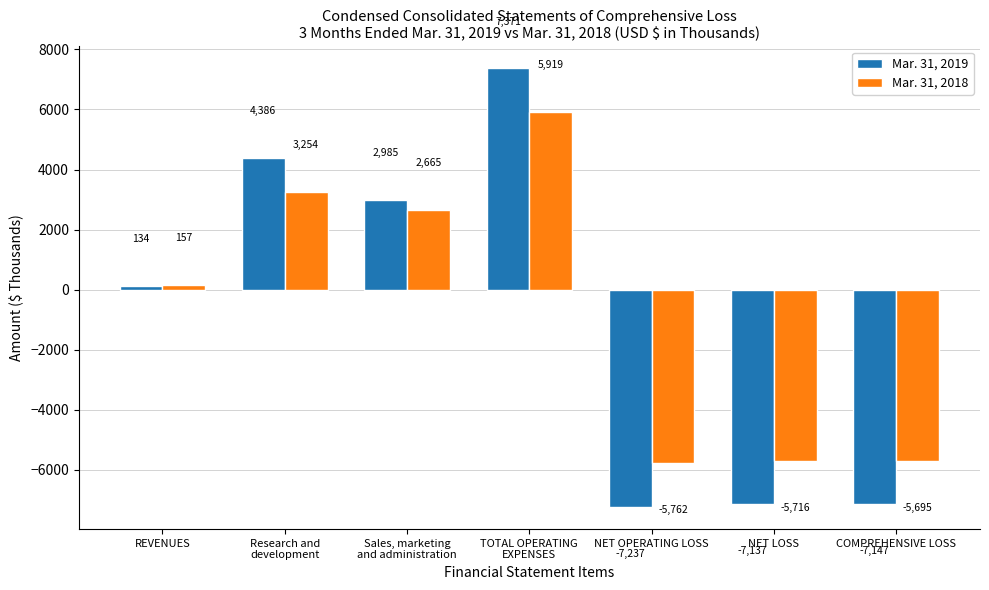

The value of Mar. 31, 2018 at TOTAL OPERATING
EXPENSES is 5919. True or false?

True